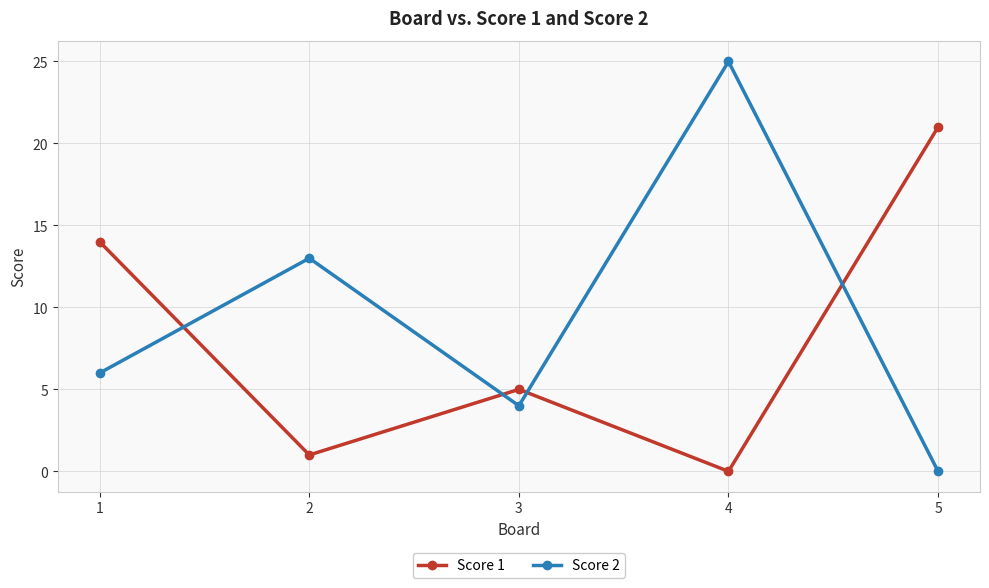

How many data points in Score 1 are less than 5?

2